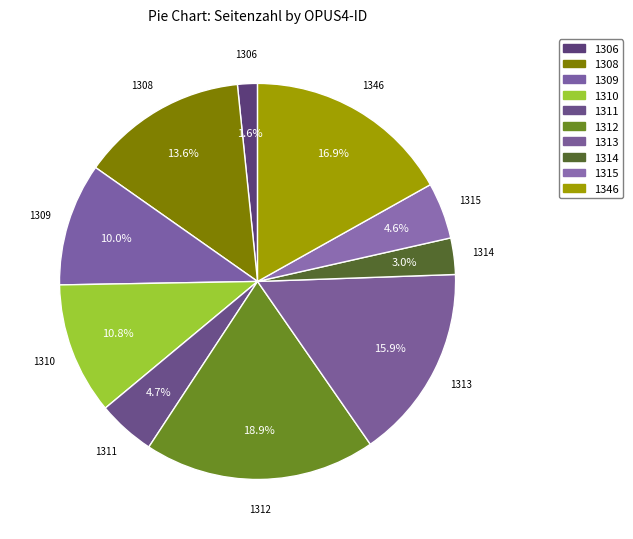

True or false: 1313 accounts for 8% of the total.

False